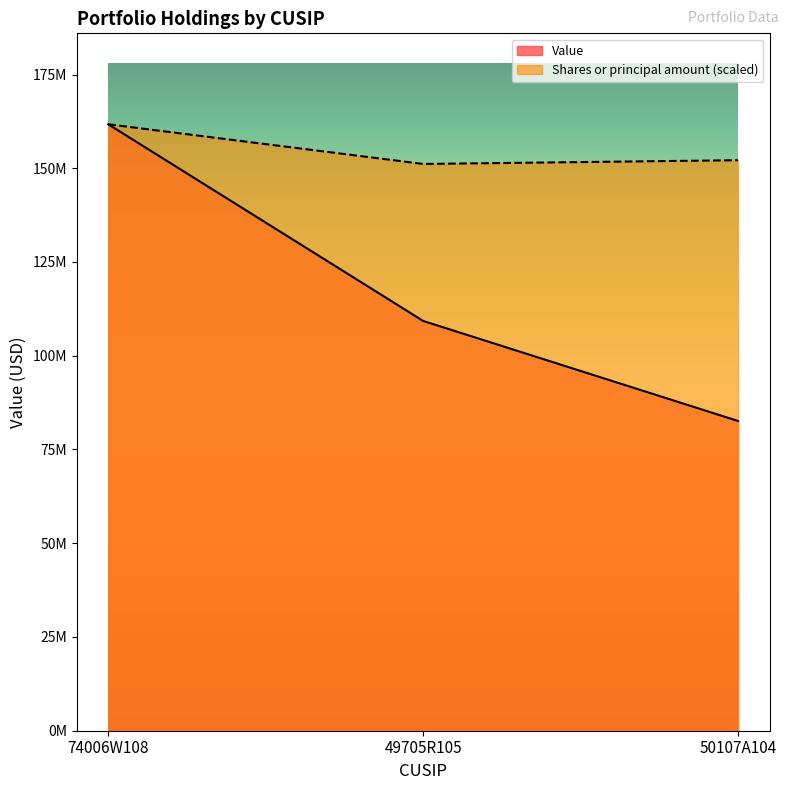

Reading right to left, list all the values displayed in this chart.

Value: 50107A104=82600000.0	49705R105=109279000.0	74006W108=161722000.0
Shares or principal amount: 50107A104=152147687.7	49705R105=151144122.2	74006W108=161722000.0